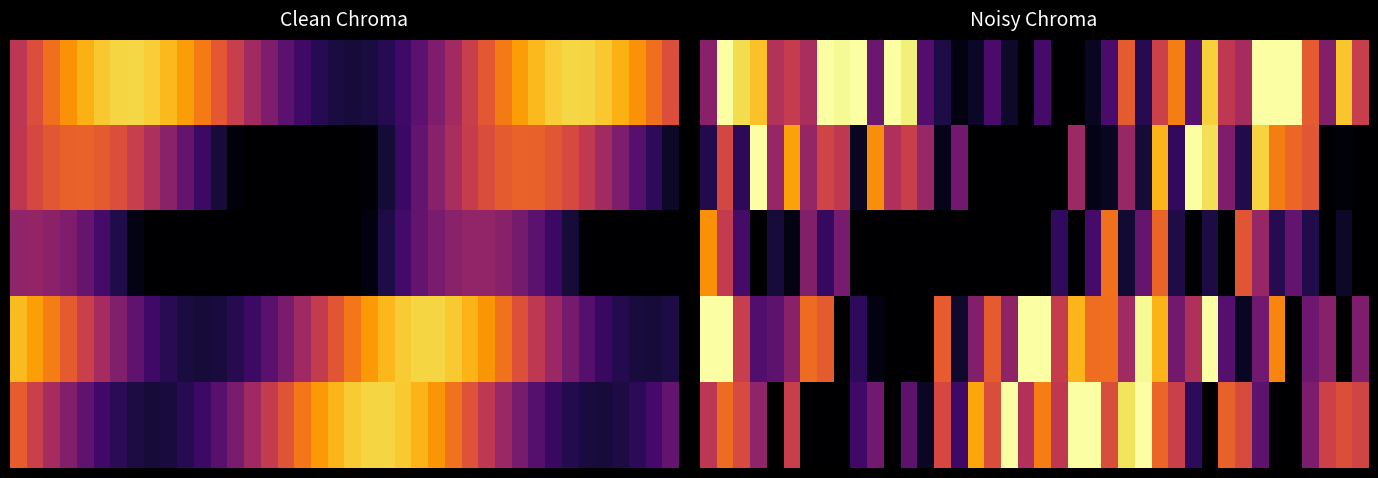

Rank the series at 25 from lowest to highest value.

row_4, row_2, row_1, row_0, row_3